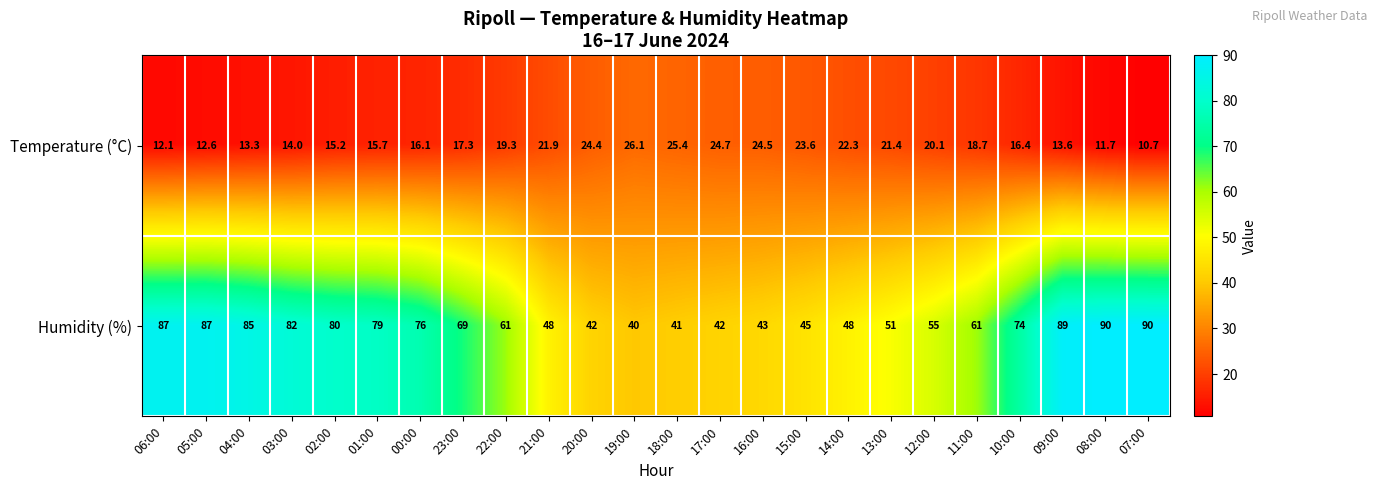

Is it true that Temperature (°C) equals 6.5 at 22:00?

False